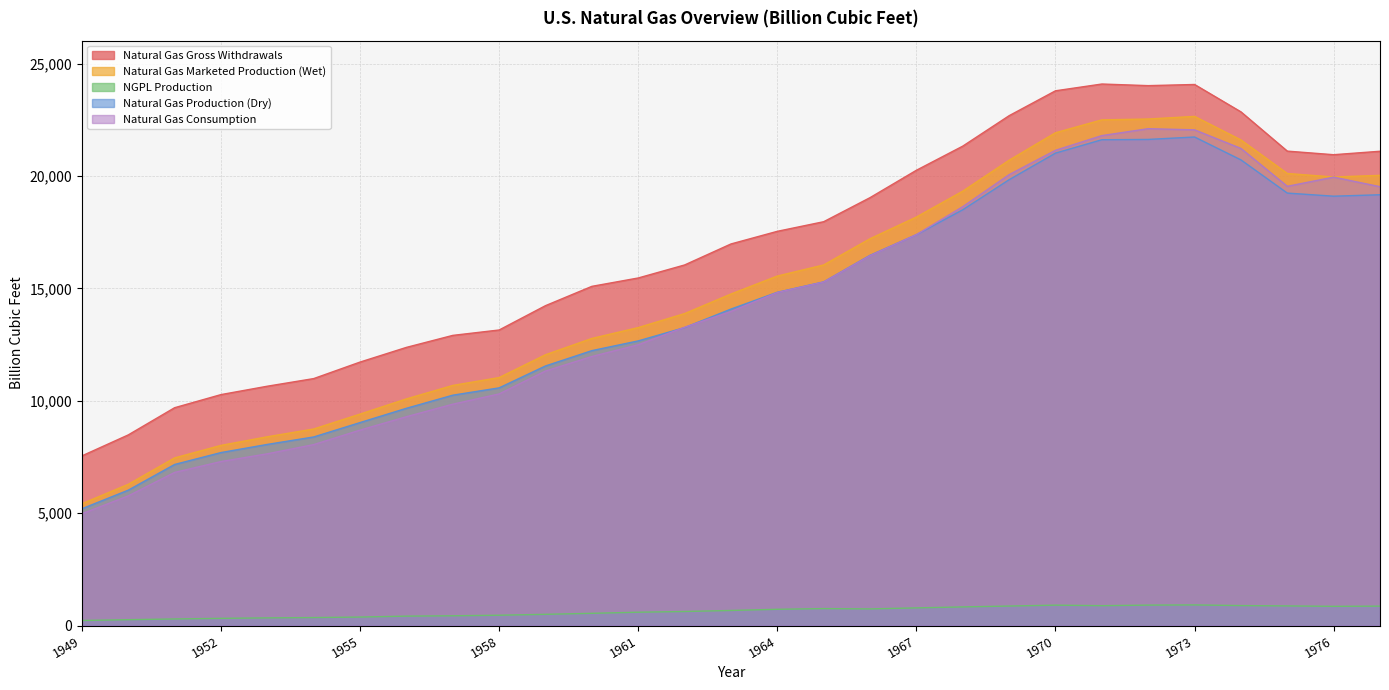

True or false: Natural Gas Gross Withdrawals has a value of 11719.8 at 1955.

True